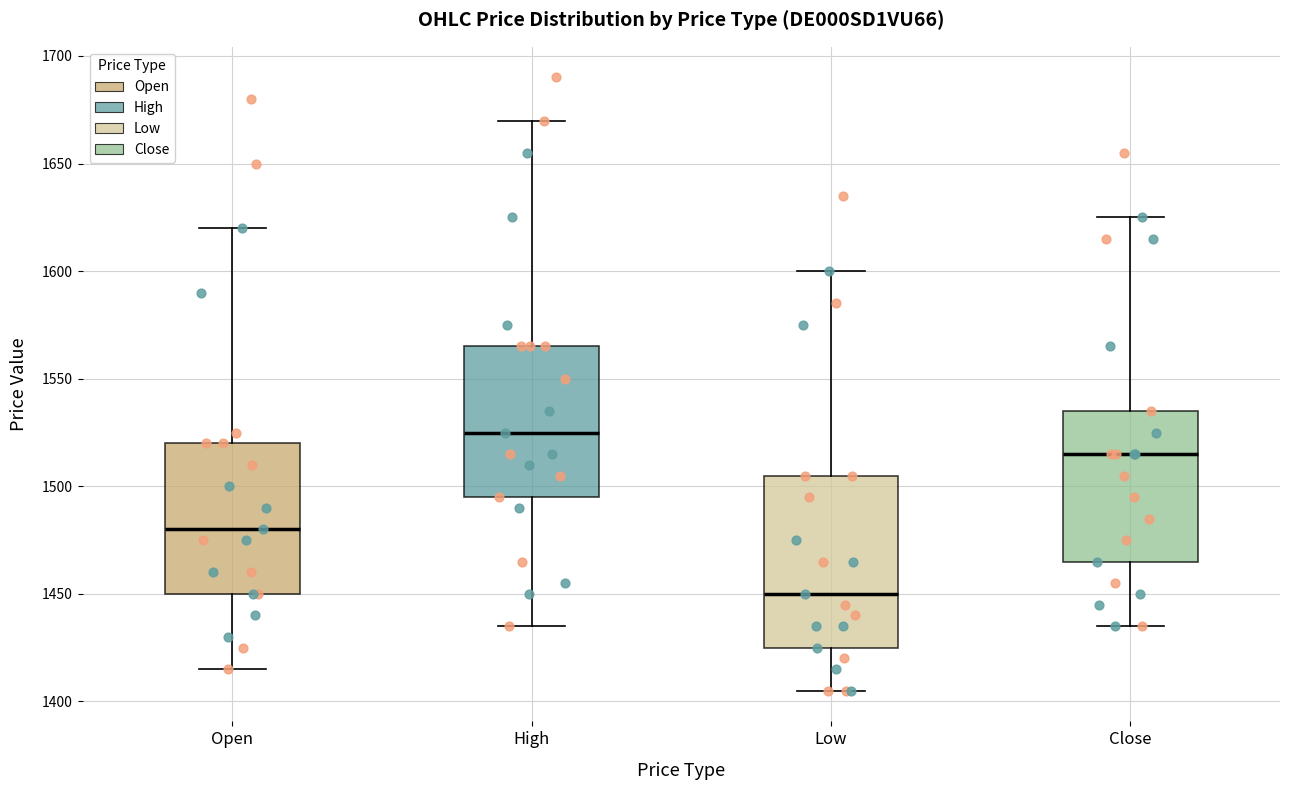

Which box is the tallest, from its lower edge to its upper edge?

Low